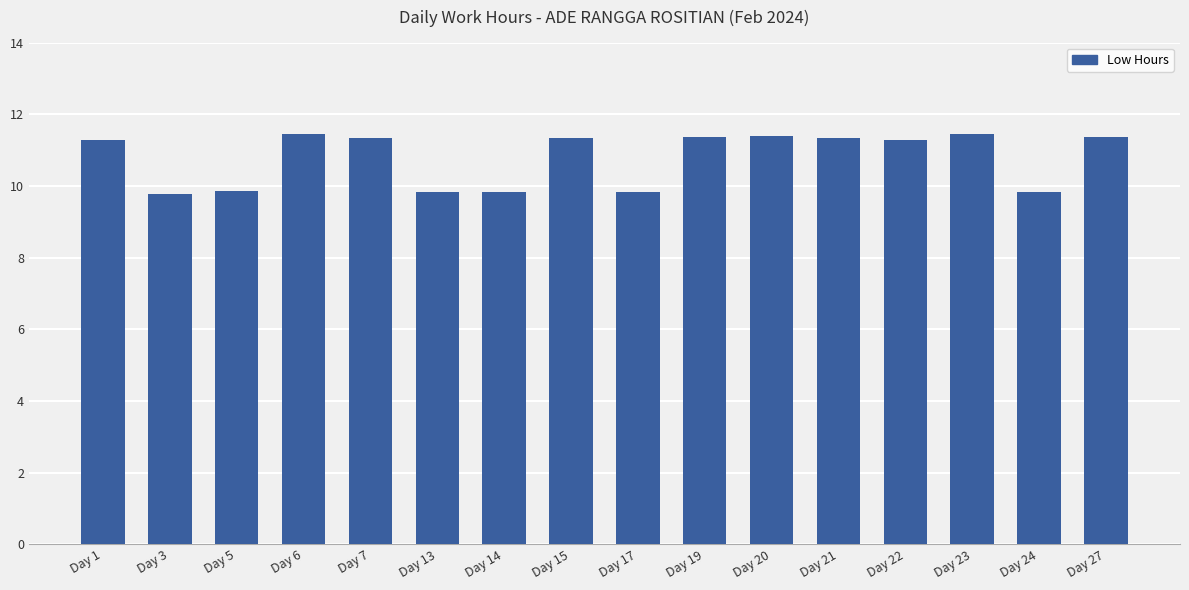

The value at Day 5 is 15.9. True or false?

False